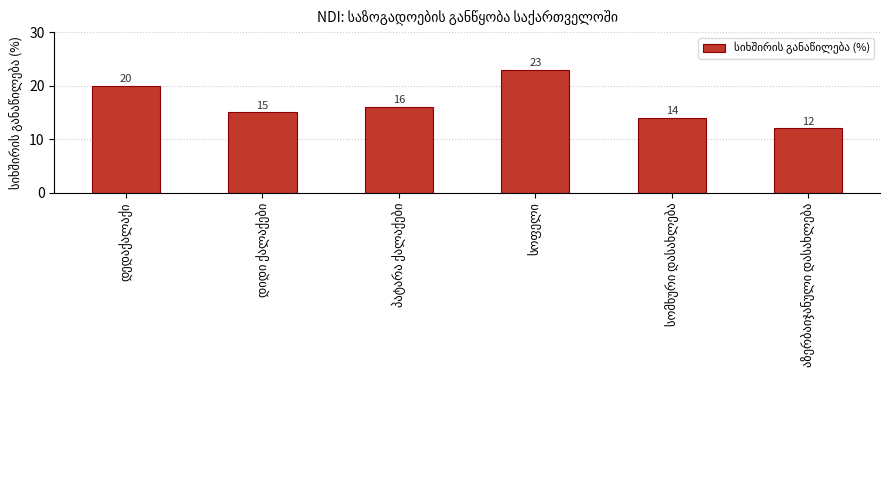

What is the sum of all values?

100